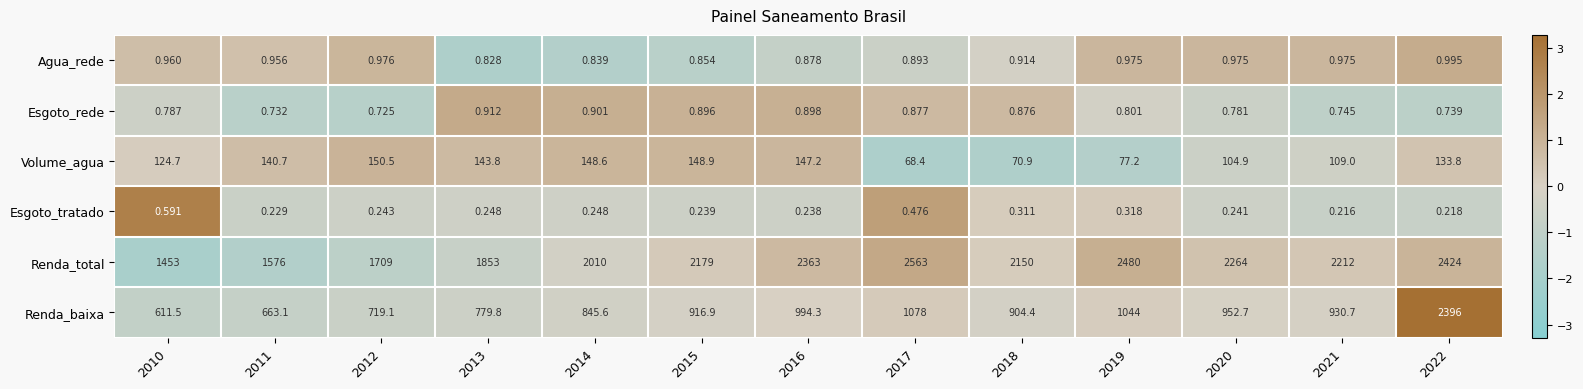

Which series has the widest spread of values?

Renda_baixa